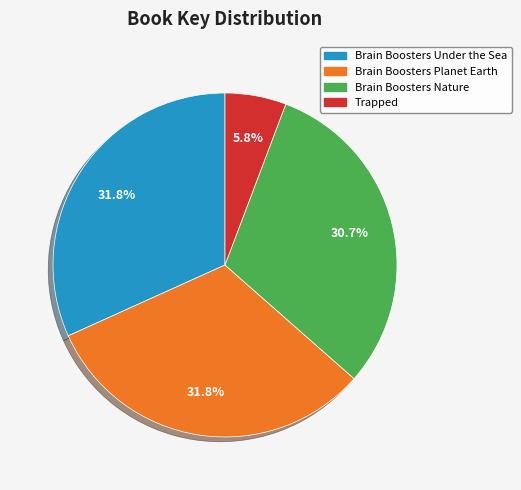

Do Brain Boosters Nature and Brain Boosters Under the Sea together represent more than half of the pie?

Yes